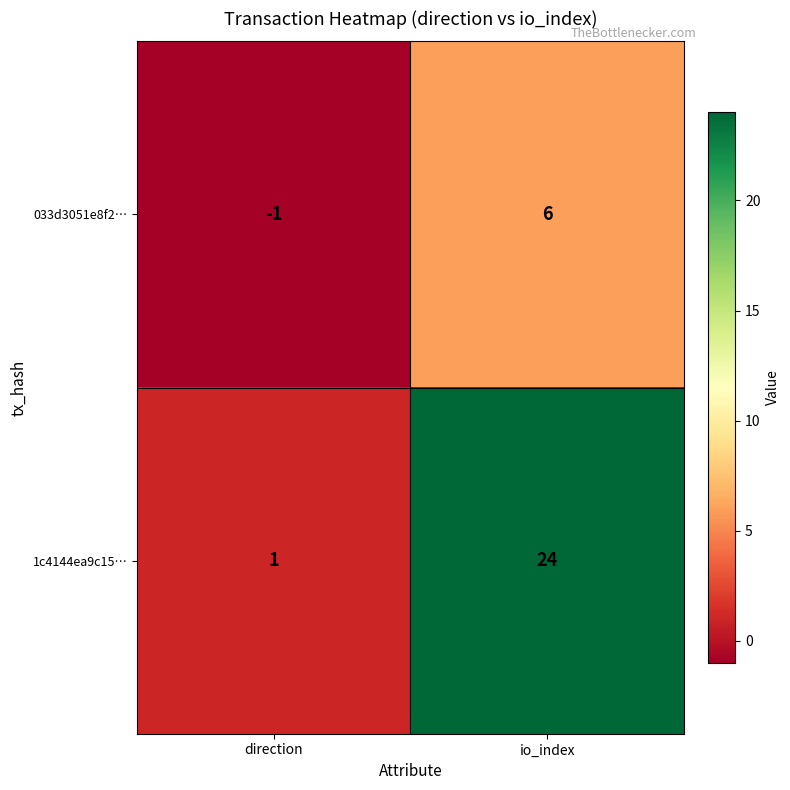

What is the difference between the maximum and minimum values in the 1c4144ea9c15… series?

23